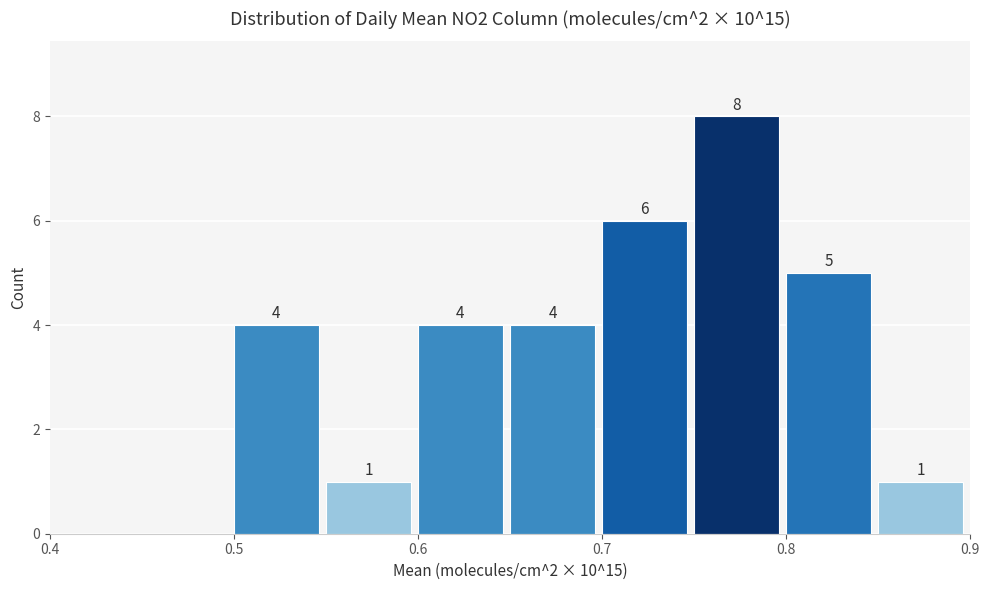

Over which range of the x-axis is the bar tallest?

0.75 to 0.80